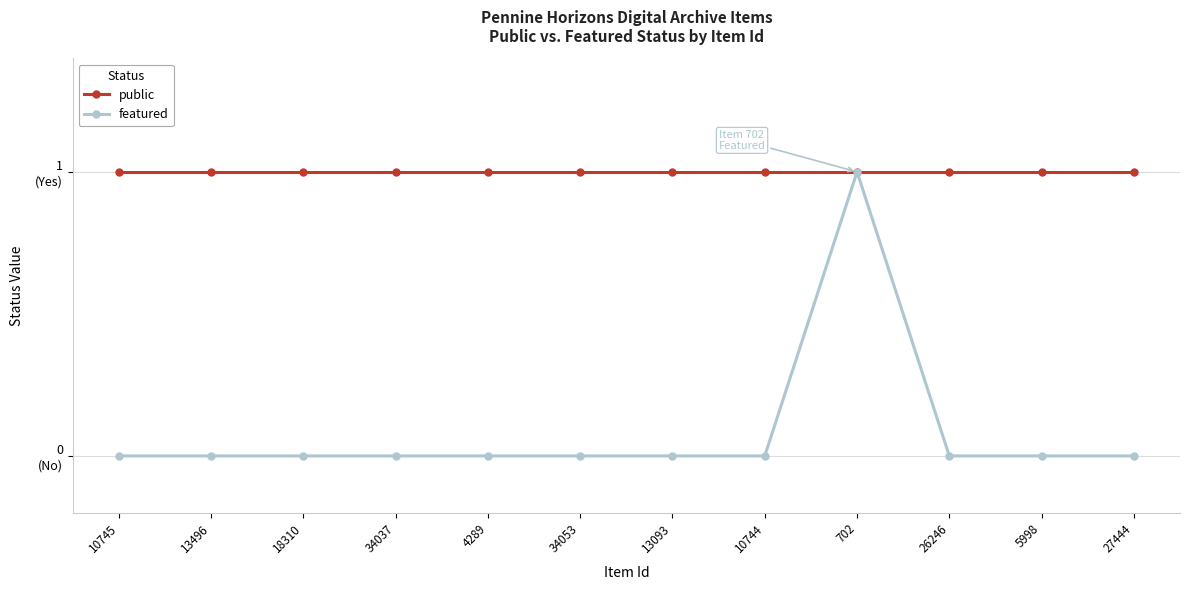

Is this an area chart (filled region under the line)?

No